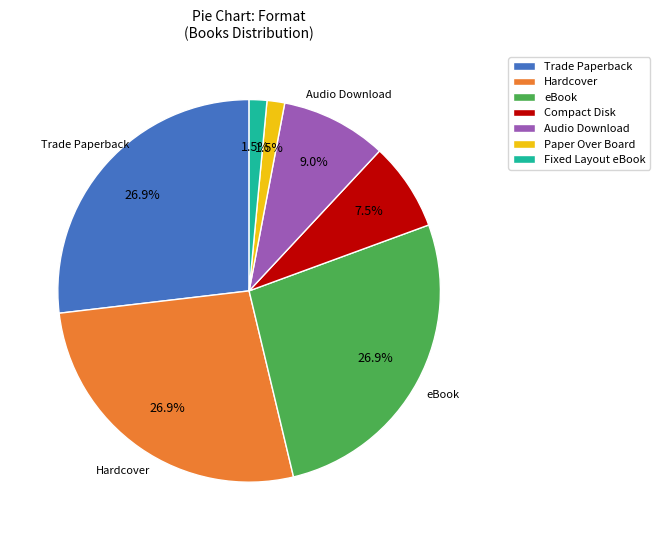

To the nearest percent, what is the difference between the Hardcover and Audio Download slice percentages?

18%